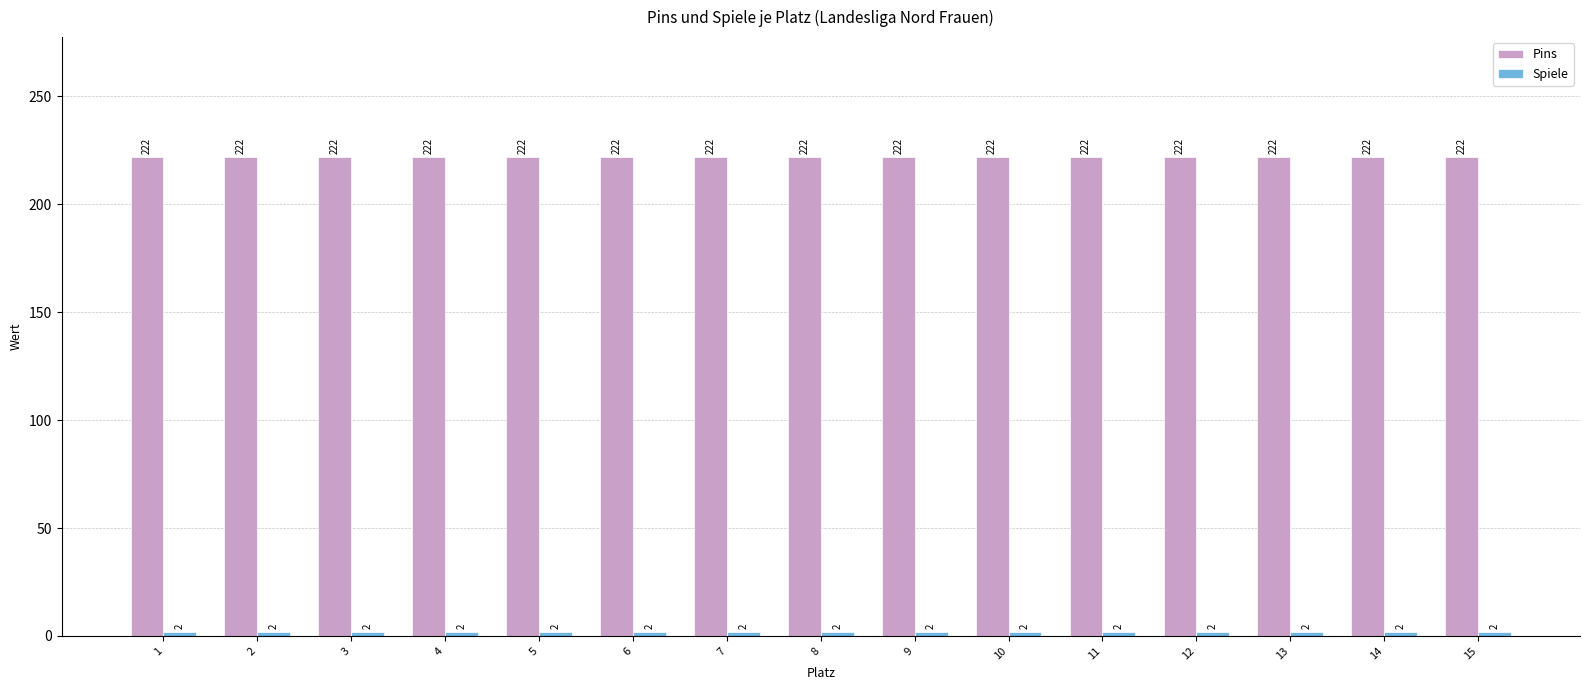

How many data points does each series have?

15